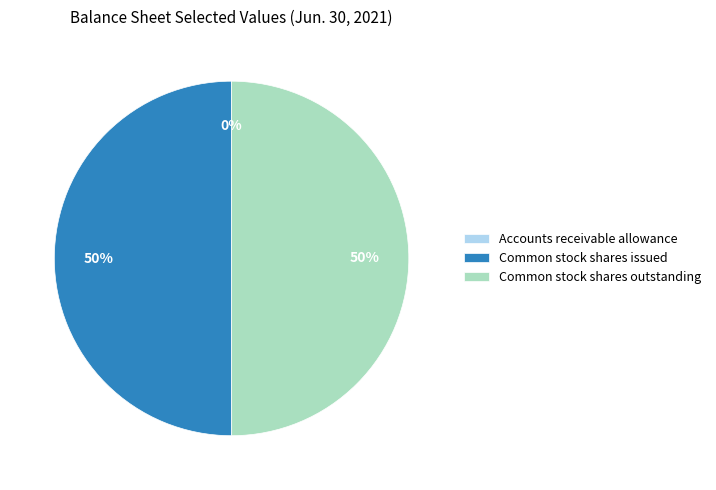

What percentage is the Common stock shares issued slice, to the nearest percent?

50%